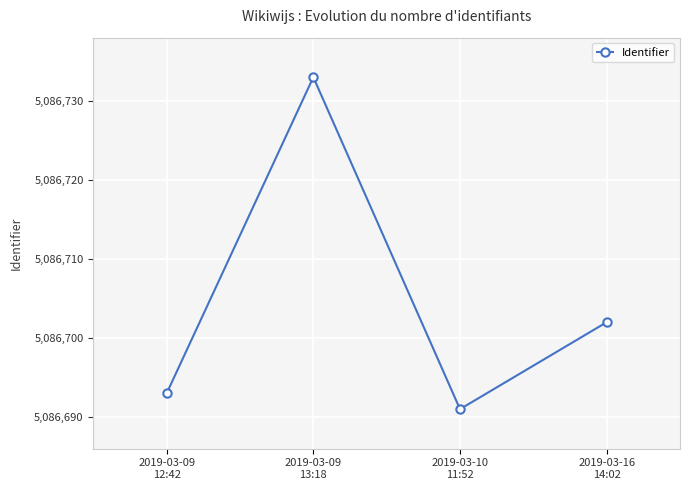

Count the number of data series in this chart.

1